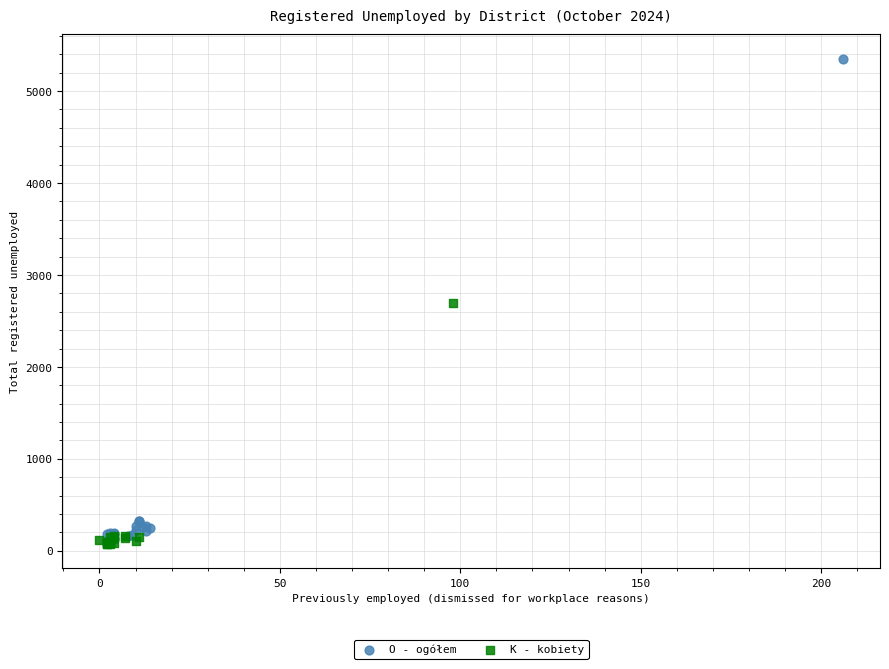

Which series contains the highest Y value?

O - ogółem